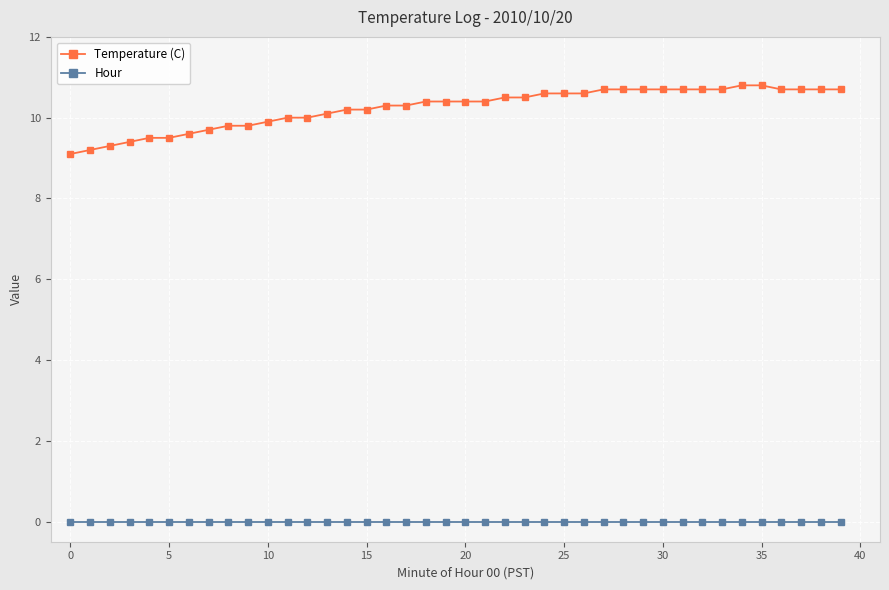

Rank the series by their average value, from lowest to highest.

Hour, Temperature (C)